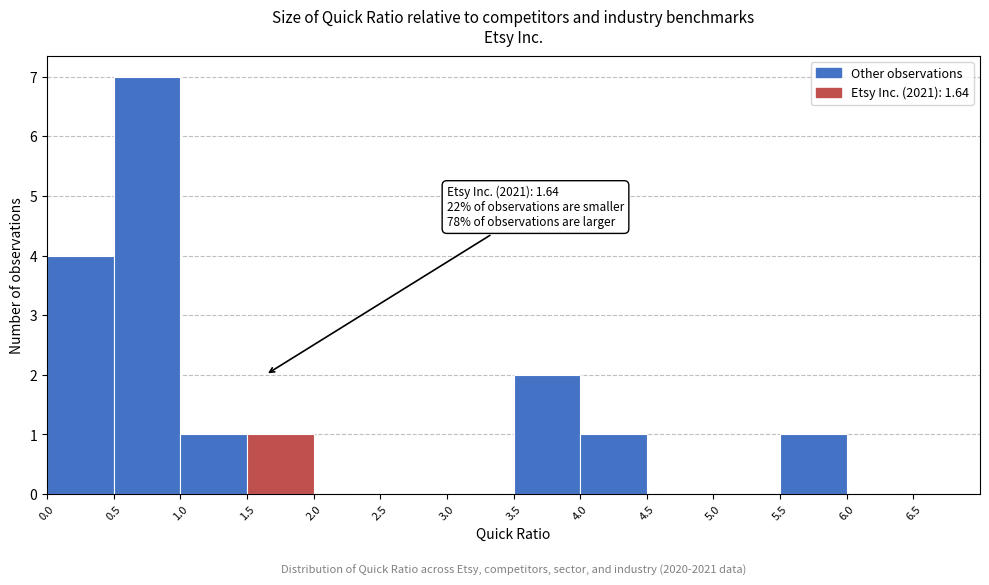

Which range on the x-axis has the tallest bar?

0.5 to 1.0